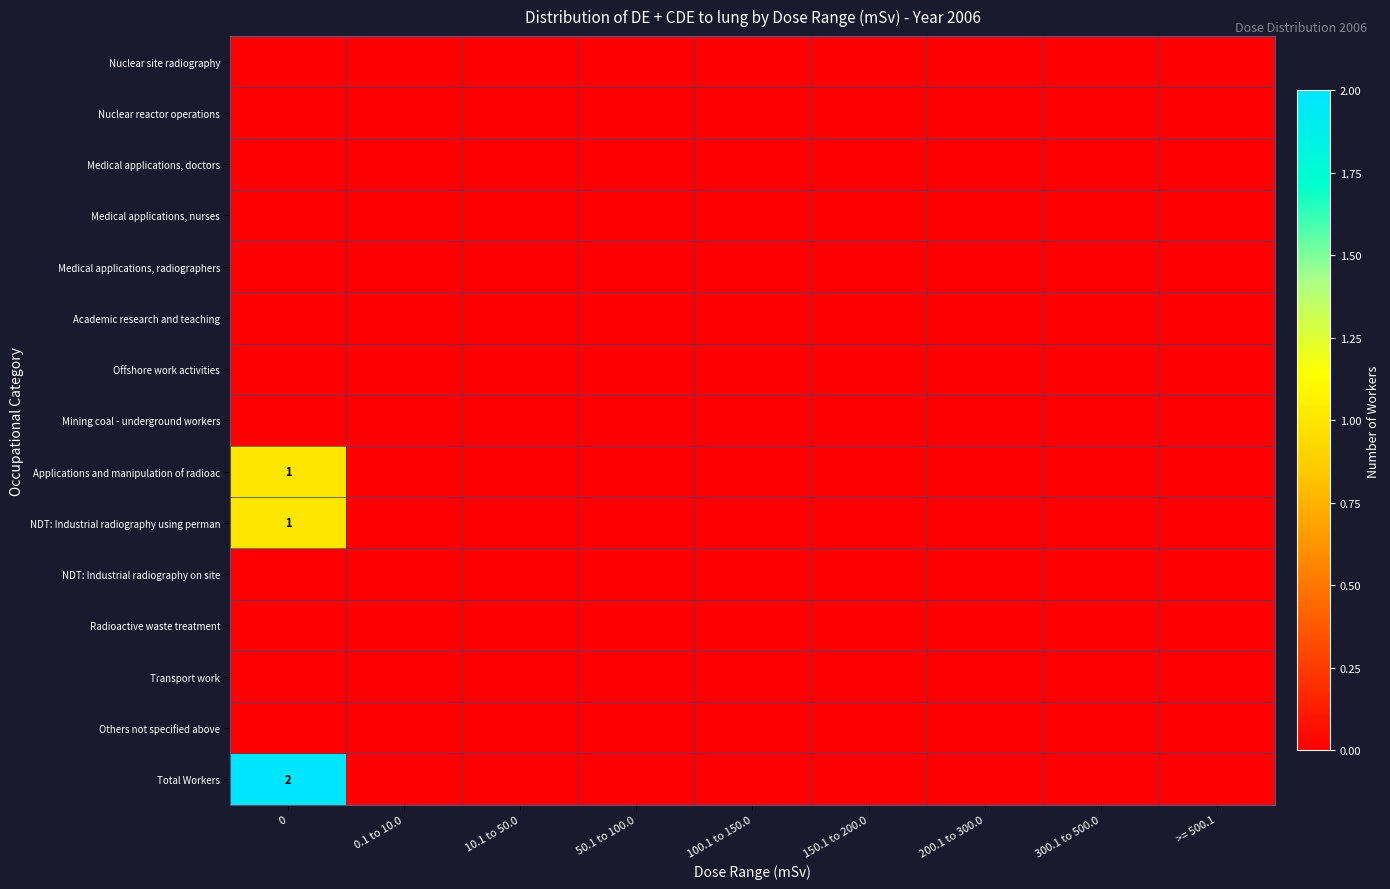

At how many categories does at least one series exceed 1?

1